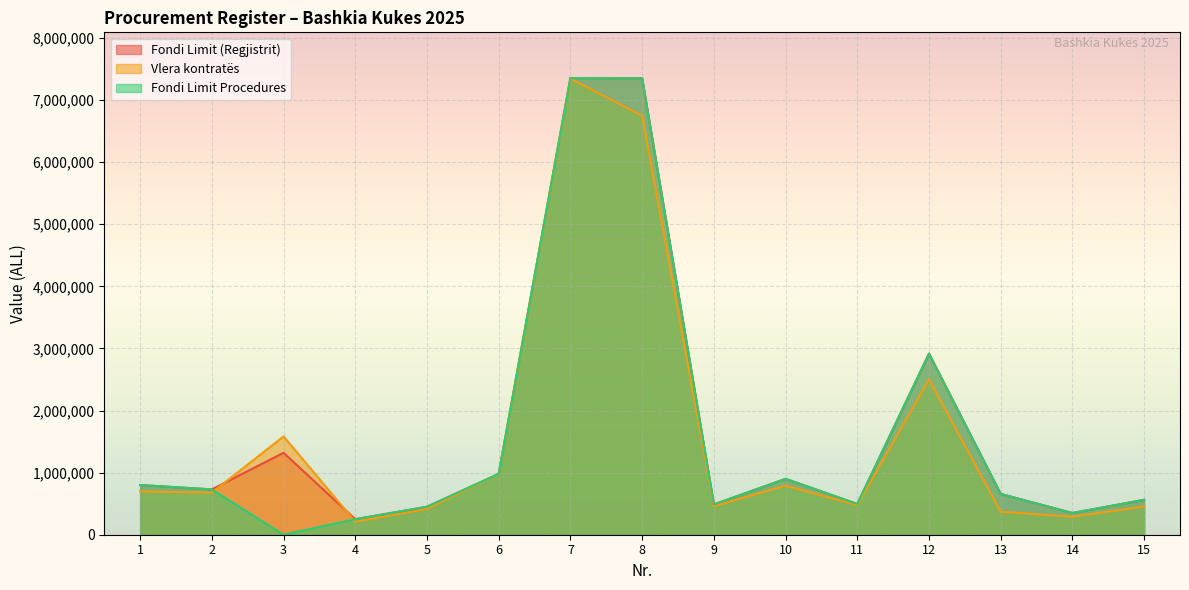

Reading left to right, extract all data points from this chart.

Fondi Limit (Regjistrit): 1=800000.0	2=730000.0	3=1319474.0	4=250000.0	5=450000.0	6=980000.0	7=7354570.0	8=7350000.0	9=487813.0	10=900000.0	11=494999.0	12=2916667.0	13=656667.0	14=350000.0	15=562500.0
Vlera kontratës: 1=698000.0	2=678000.0	3=1583368.0	4=210000.0	5=416000.0	6=979000.0	7=7343324.0	8=6746801.0	9=459375.0	10=790000.0	11=476665.9	12=2500006.0	13=370000.0	14=290000.0	15=456280.0
Fondi Limit Procedures: 1=800000.0	2=730000.0	3=0.0	4=250000.0	5=450000.0	6=980000.0	7=7354570.0	8=7350000.0	9=487813.0	10=900000.0	11=494999.0	12=2916667.0	13=656667.0	14=350000.0	15=562500.0